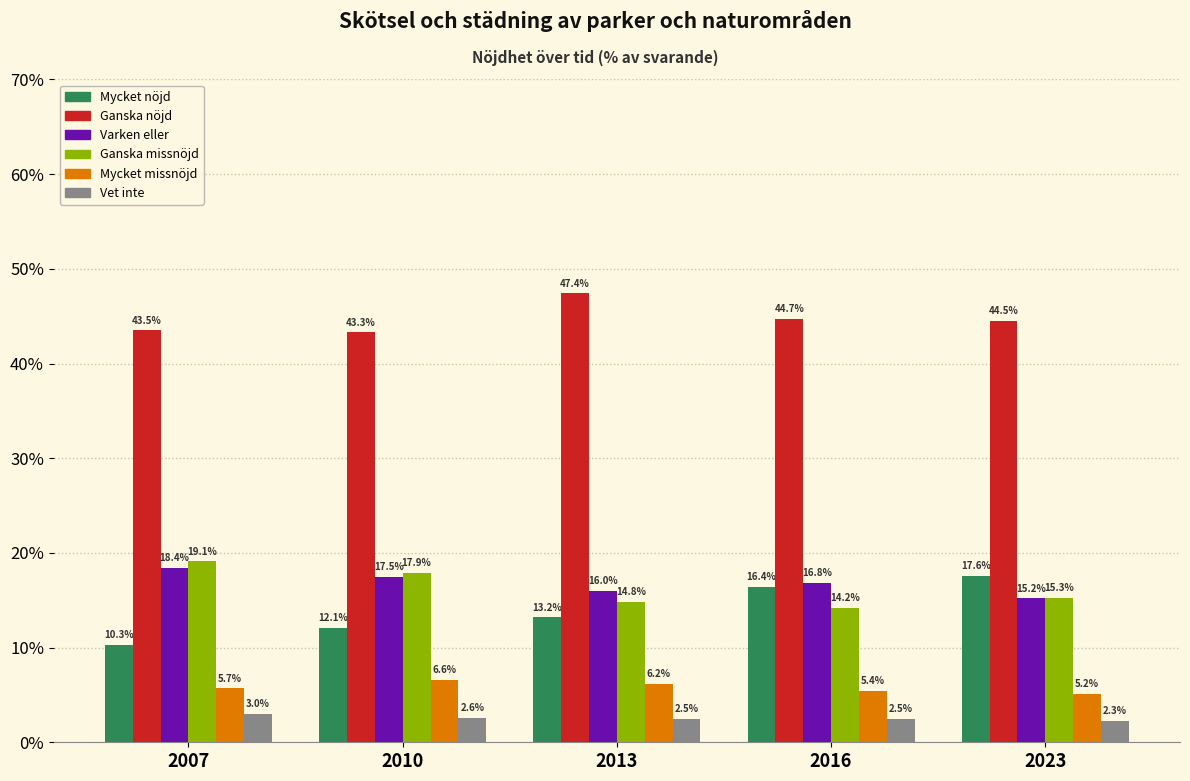

Reading left to right, extract all data points from this chart.

Mycket nöjd: 2007=10.3	2010=12.1	2013=13.2	2016=16.4	2023=17.6
Ganska nöjd: 2007=43.5	2010=43.3	2013=47.4	2016=44.7	2023=44.5
Varken eller: 2007=18.4	2010=17.5	2013=16.0	2016=16.8	2023=15.2
Ganska missnöjd: 2007=19.1	2010=17.9	2013=14.8	2016=14.2	2023=15.3
Mycket missnöjd: 2007=5.7	2010=6.6	2013=6.2	2016=5.4	2023=5.2
Vet inte: 2007=3.0	2010=2.6	2013=2.5	2016=2.5	2023=2.3